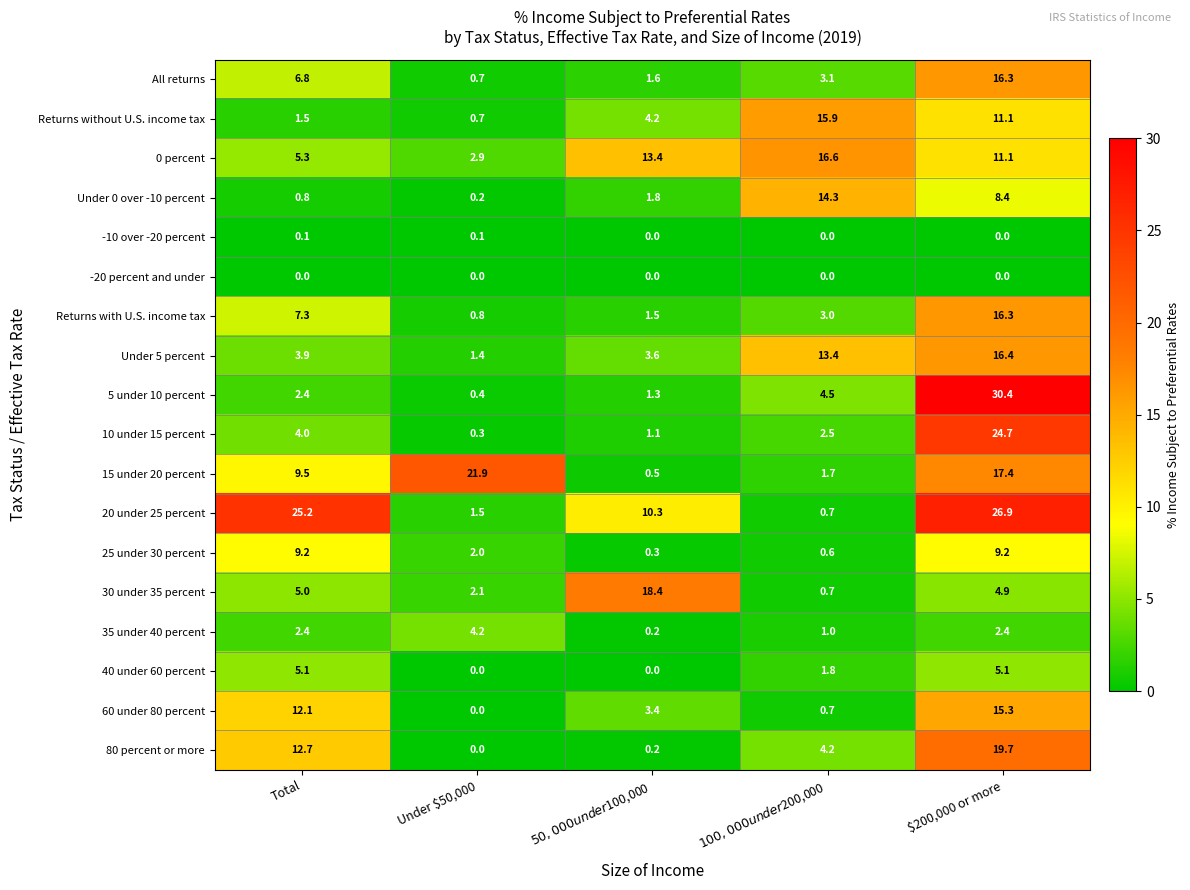

At which label does 5 under 10 percent first exceed 2?

Total